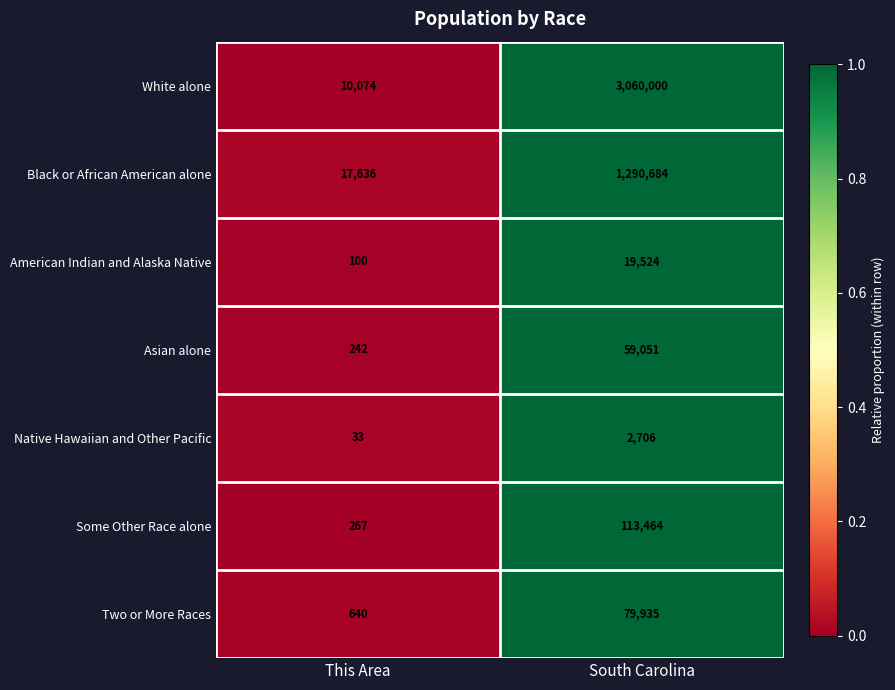

What is the average value of the American Indian and Alaska Native series?

9812